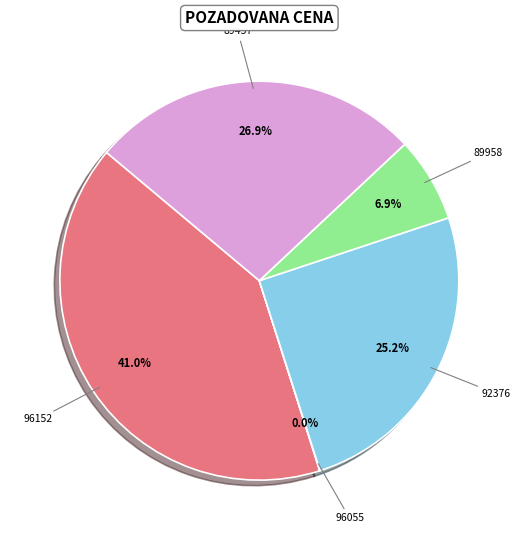

What is the largest slice in the pie chart?

96152